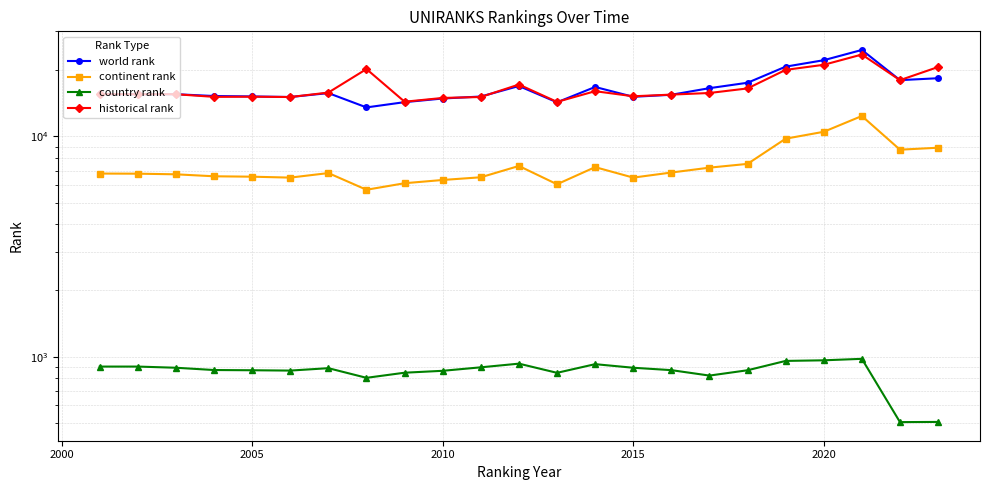

Is the value of country rank at 18 greater than the value of historical rank at 19?

No